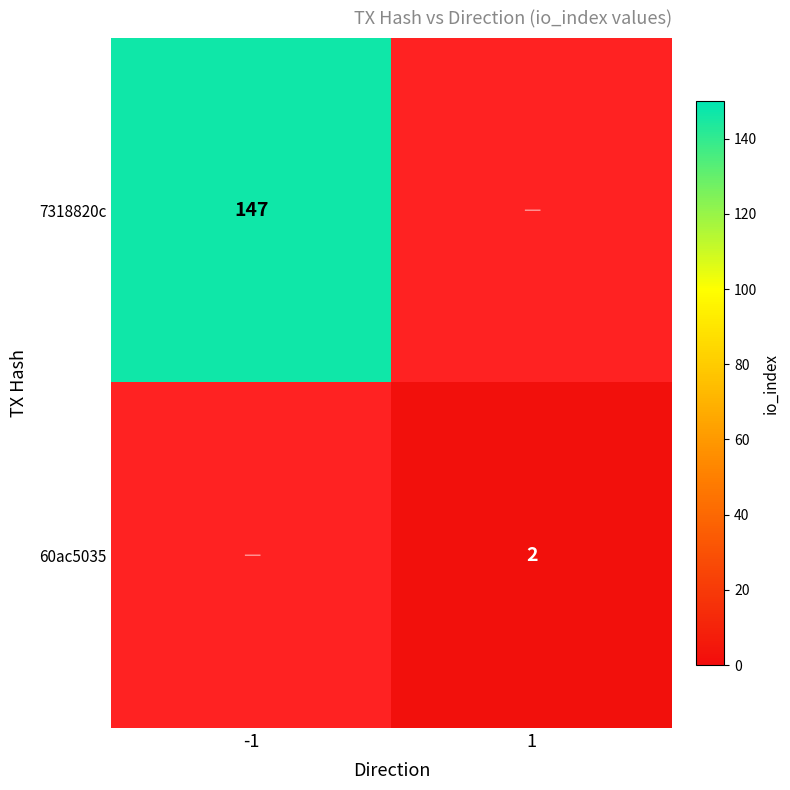

The value of 60ac5035 at 1 is 2. True or false?

True